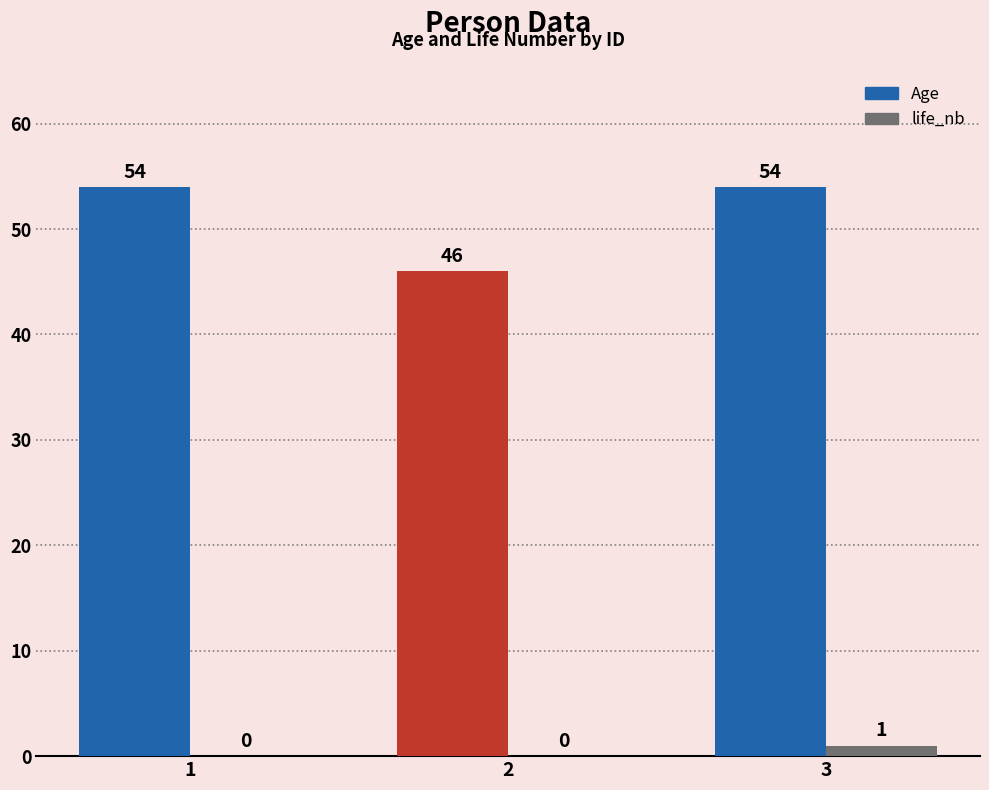

The value of life_nb at 3 is 1. True or false?

True